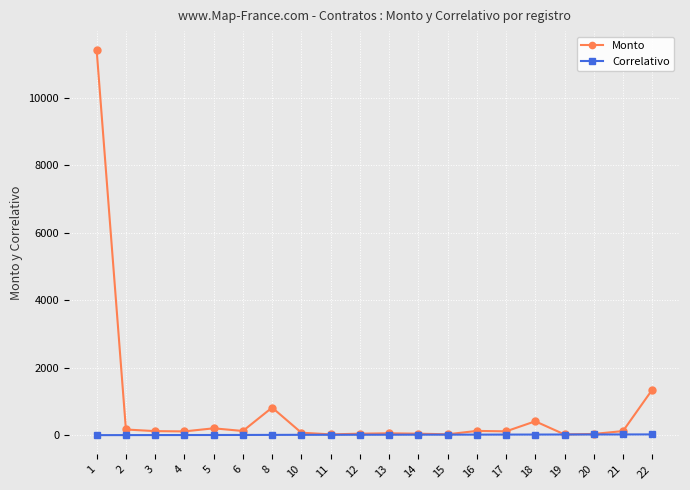

List the series in order of their overall mean, highest first.

Monto, Correlativo